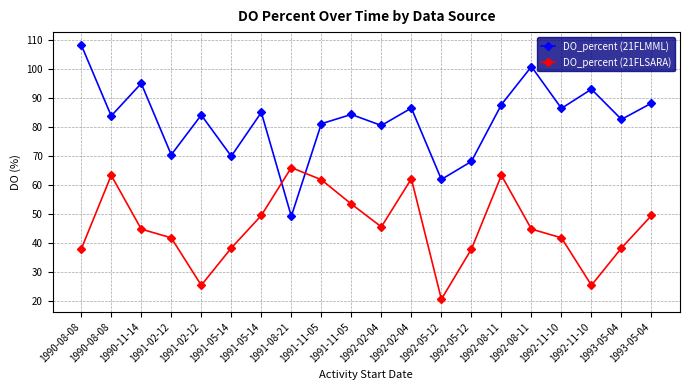

Is the value of DO_percent (21FLMML) at 1992-02-04 greater than the value of DO_percent (21FLSARA) at 1991-02-12?

Yes